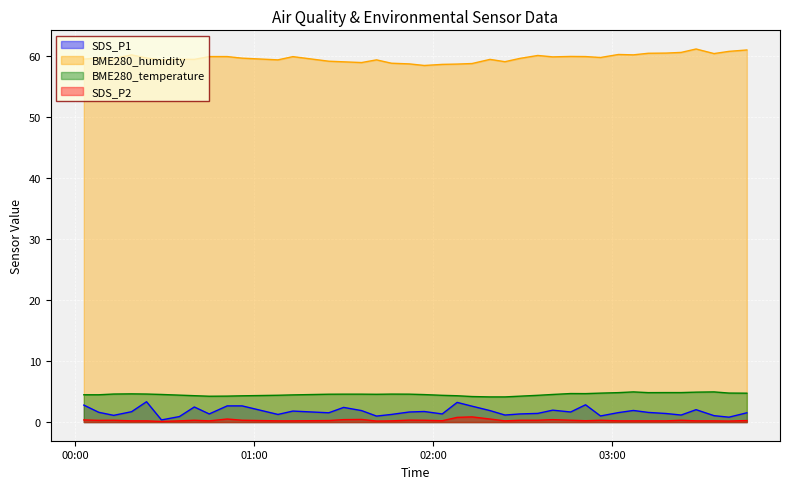

List the series in order of their peak value, highest first.

BME280_humidity, BME280_temperature, SDS_P1, SDS_P2